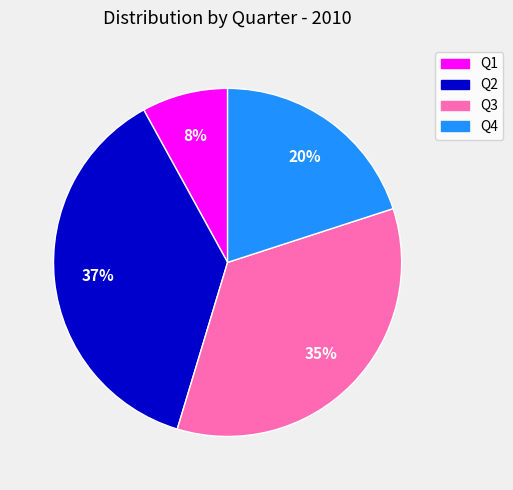

What is the ratio of the value at Q1 to the value at Q2?

0.2